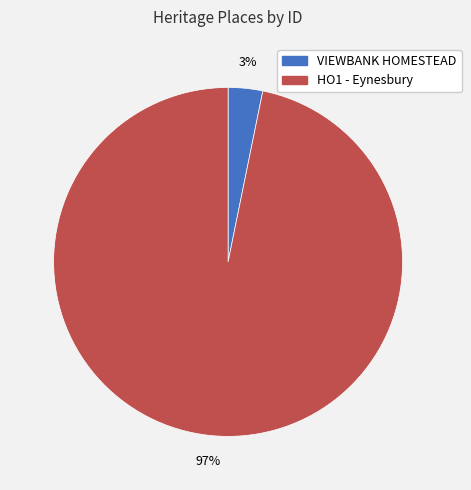

Between HO1 - Eynesbury and VIEWBANK HOMESTEAD, which is larger?

HO1 - Eynesbury